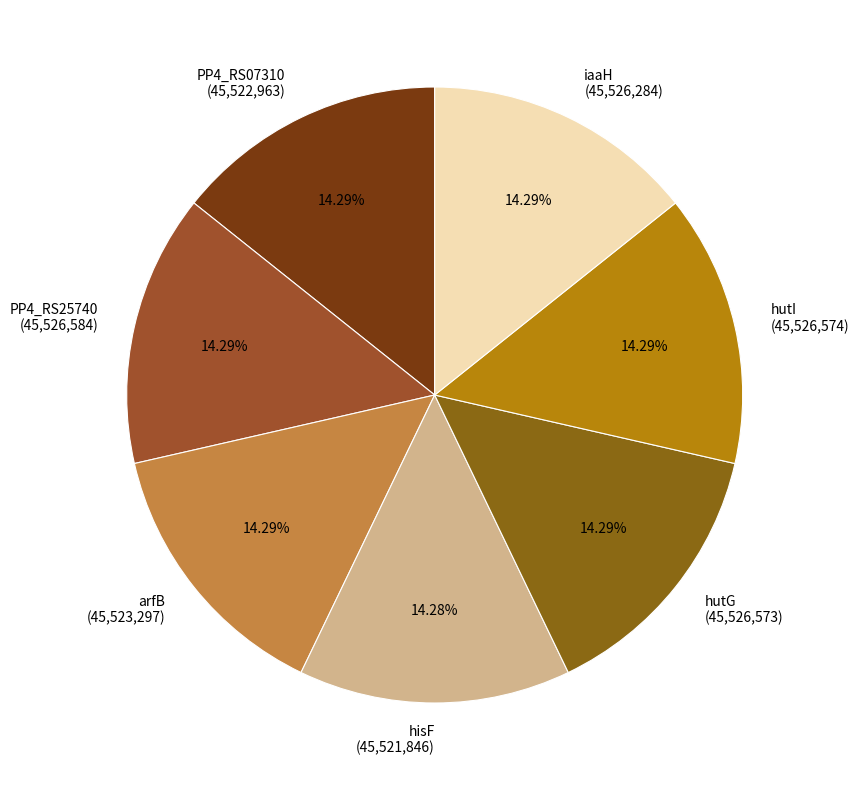

Is there a majority slice in this chart?

No